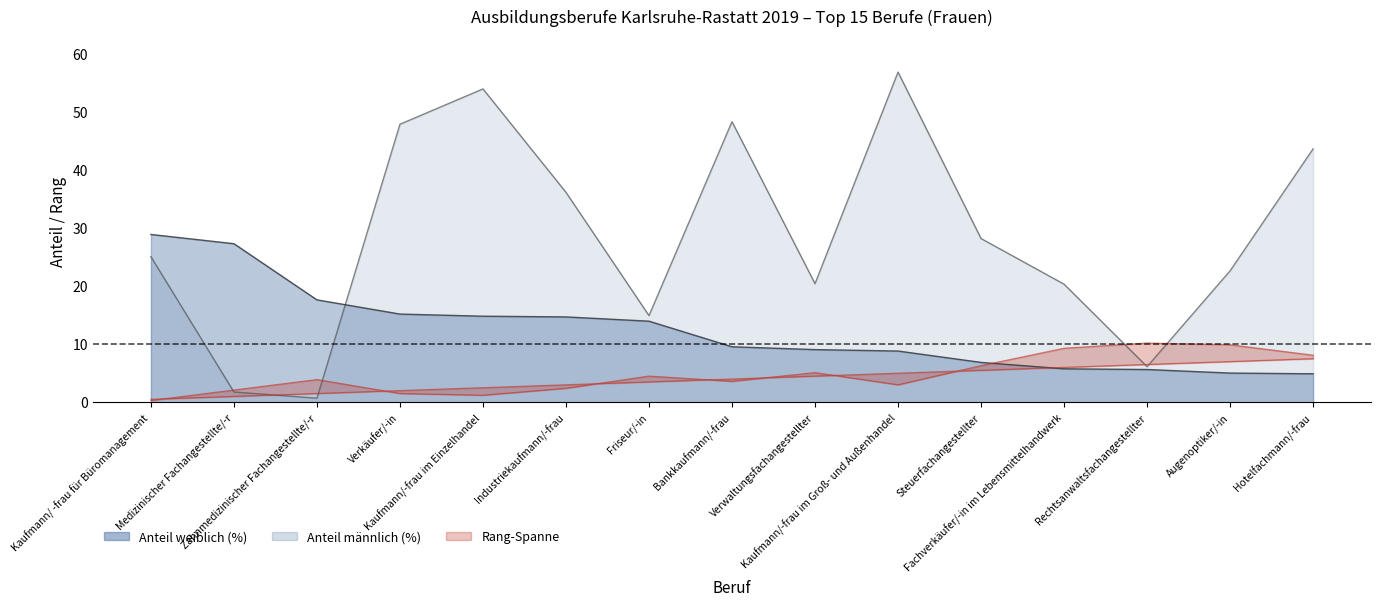

What is the difference between the maximum and minimum values in the Rang Frauen series?

7.0